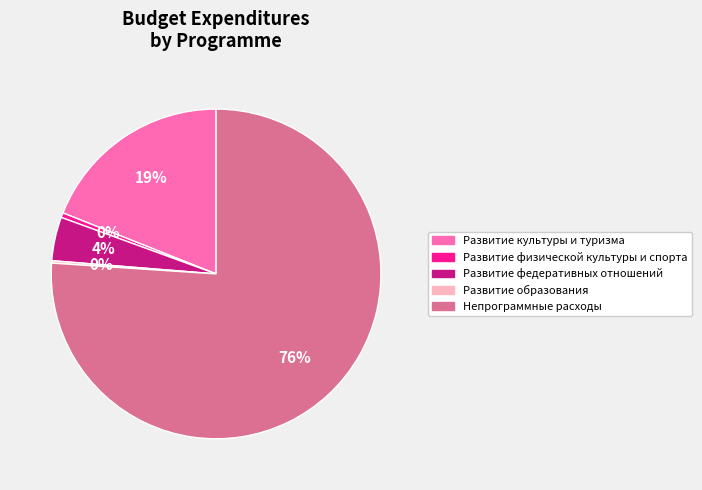

To the nearest percent, what is the difference between the Развитие физической культуры и спорта and Развитие культуры и туризма slice percentages?

19%